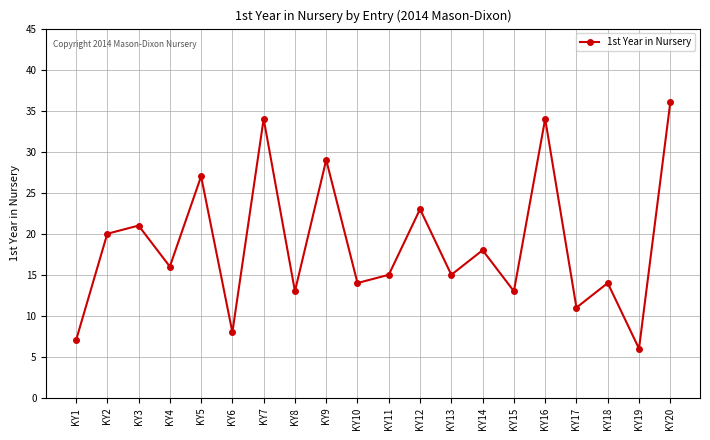

How many points are higher than both their immediate neighbors (excluding endpoints)?

8